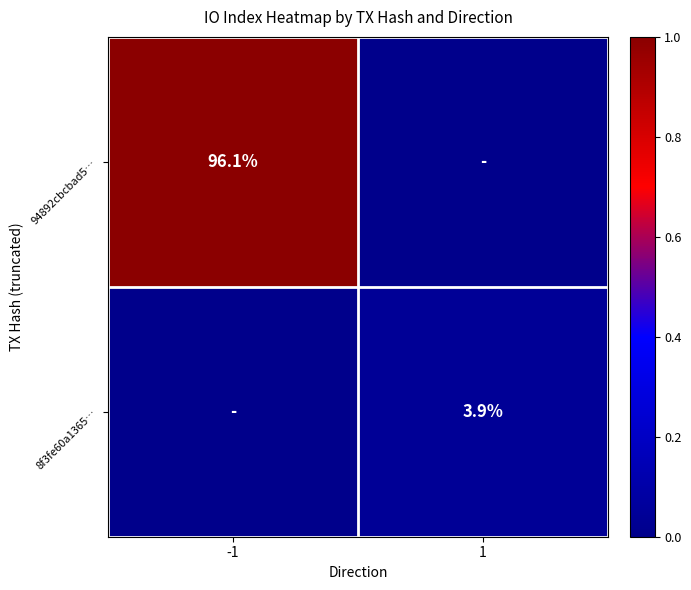

What is the spread (max minus min) of values at -1?

1.0